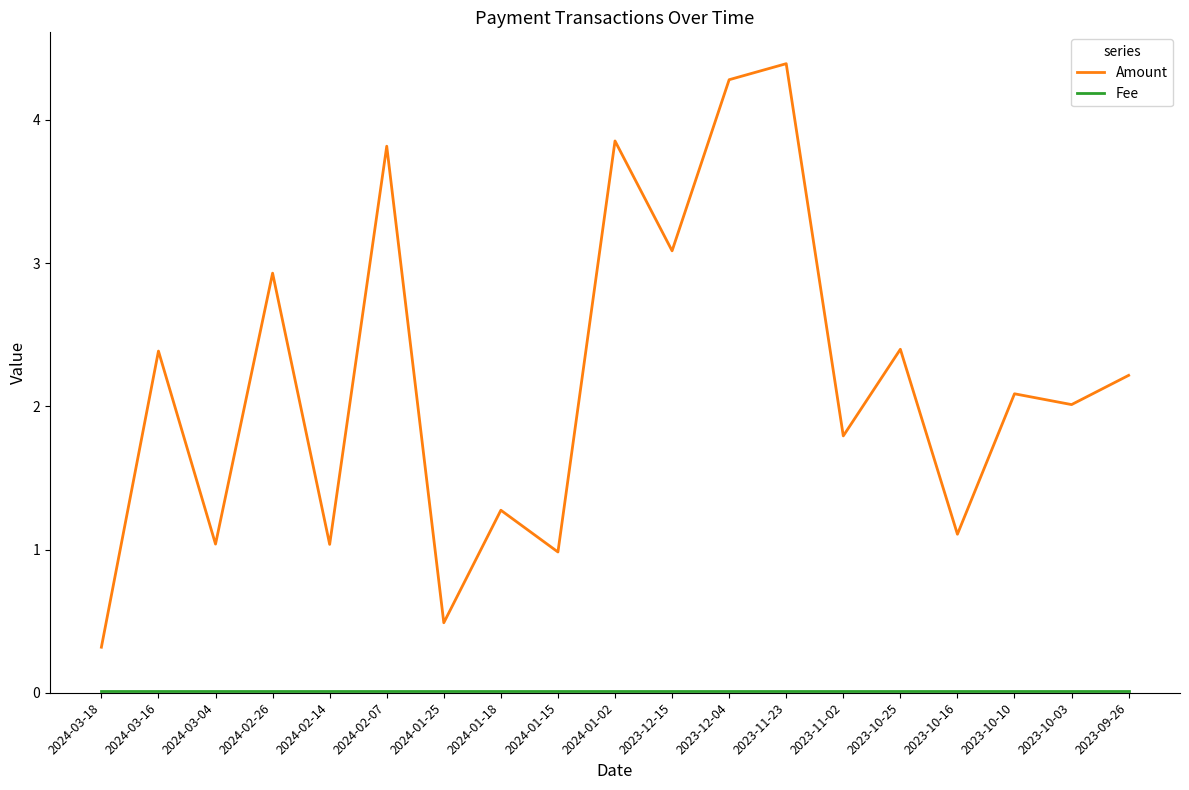

Which series has the largest range (max minus min)?

Amount